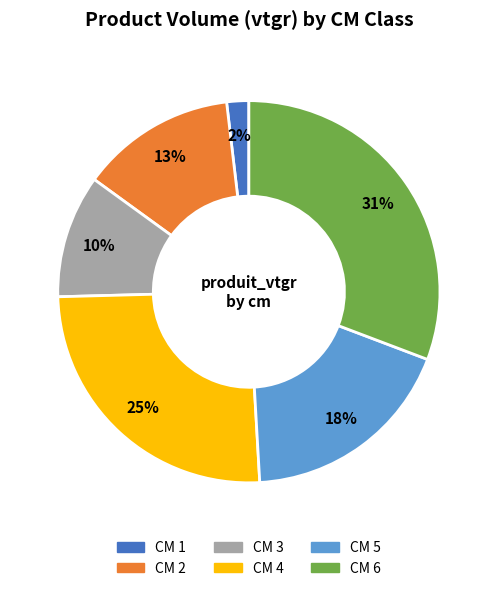

To the nearest percent, what is the difference between the largest and smallest slice percentages?

29%